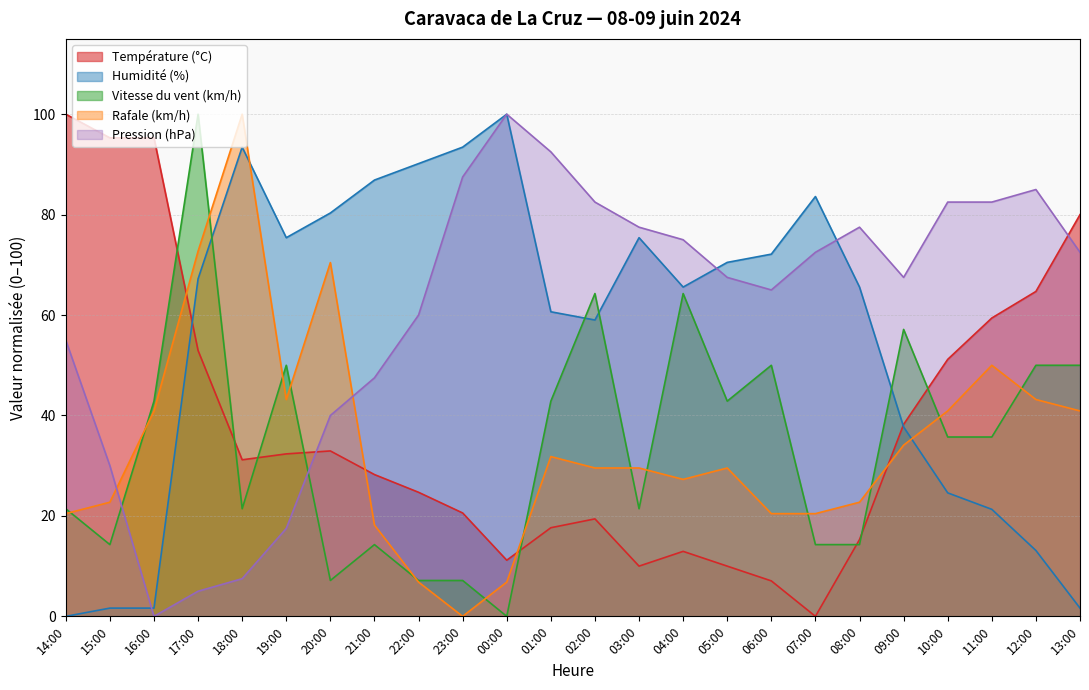

Which category has the highest value in the Humidité (%) series?

00:00